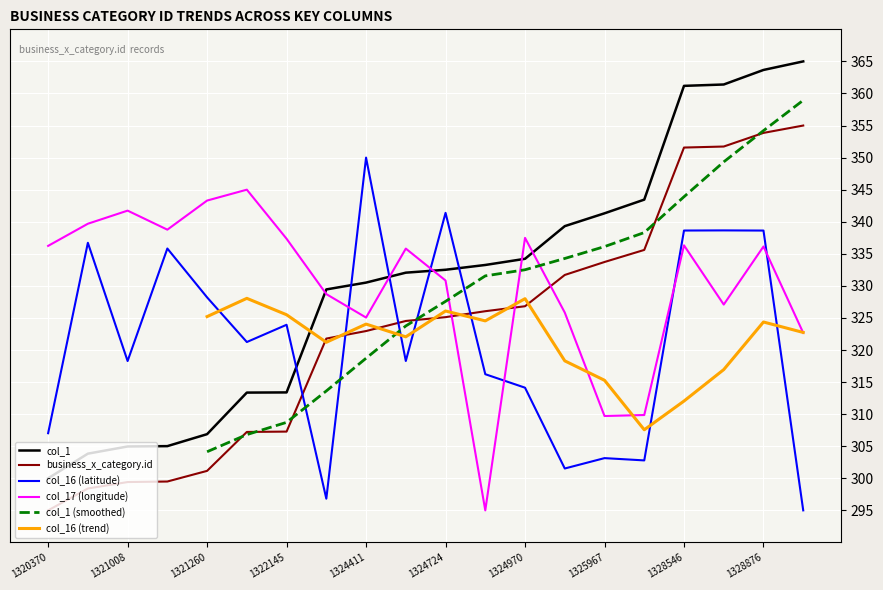

What is the maximum value for business_x_category.id?

355.0